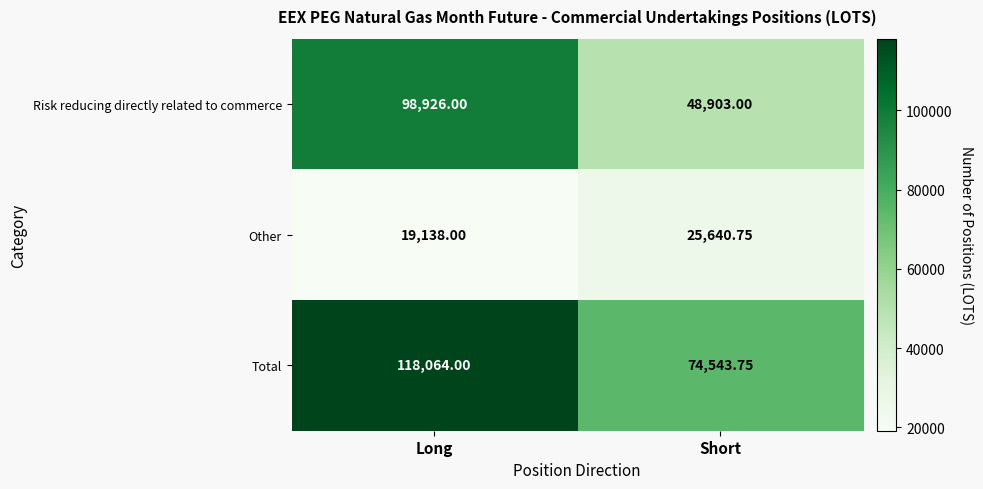

Which series changed the most between Long and Short?

Risk reducing directly related to commerce